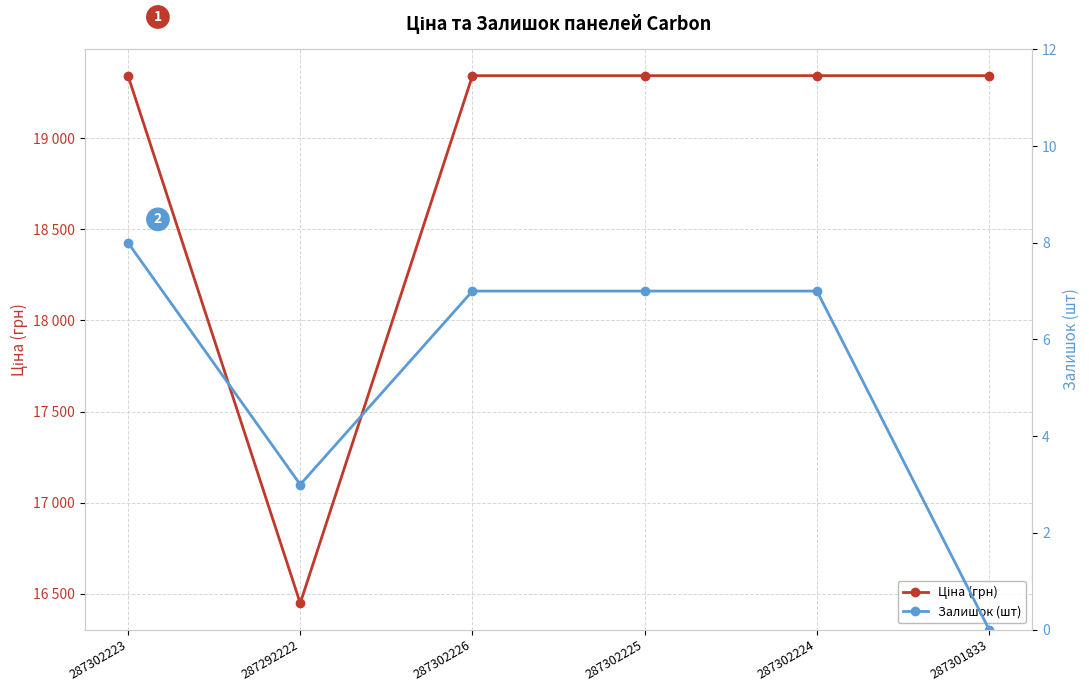

Which label corresponds to the largest value in the chart?

287302223